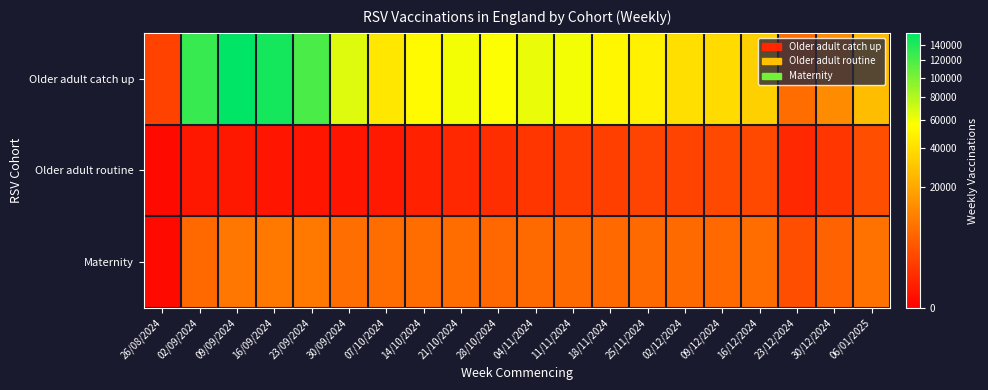

Which series has the largest total across all categories?

Older adult catch up